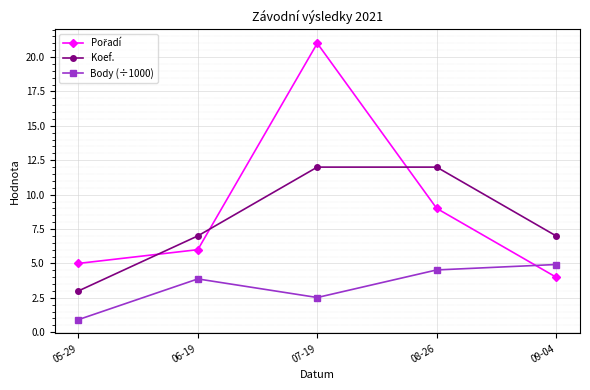

Is it true that Koef. equals 12.0 at 08-26?

True